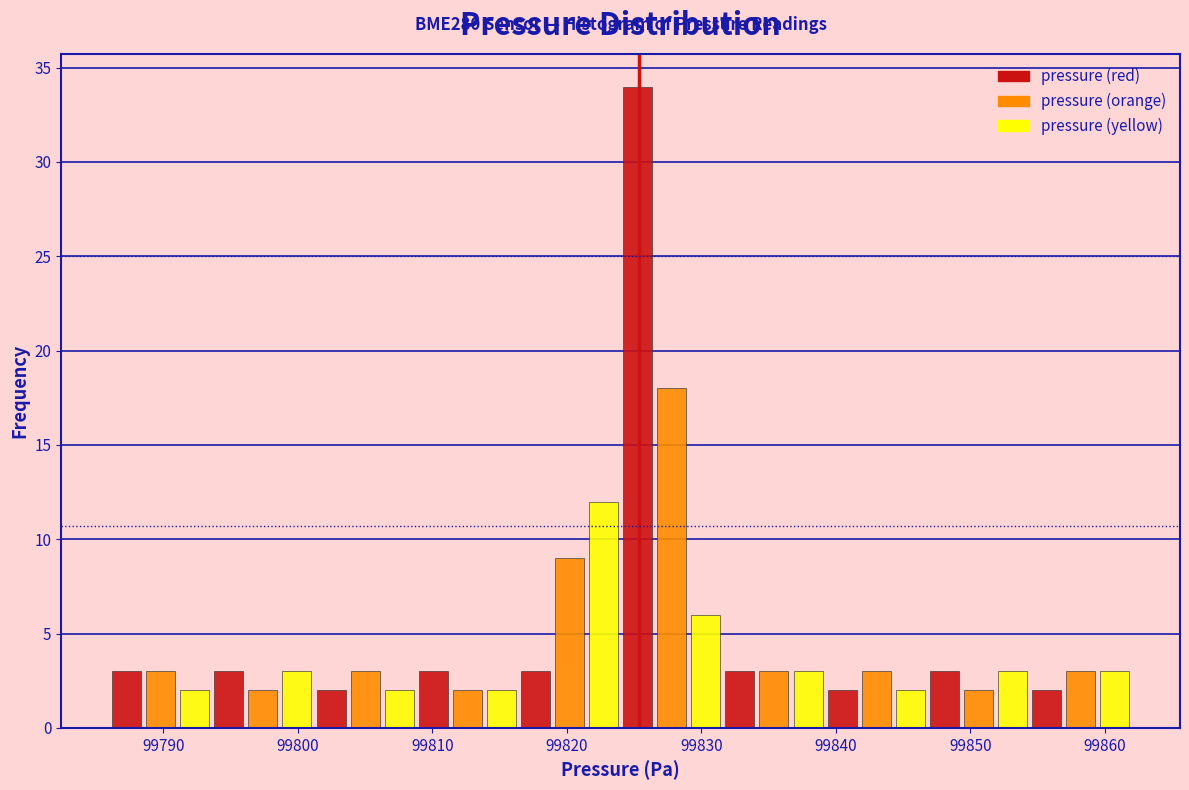

Read against the x-axis, roughly where is the centre of the tallest bar?

99825